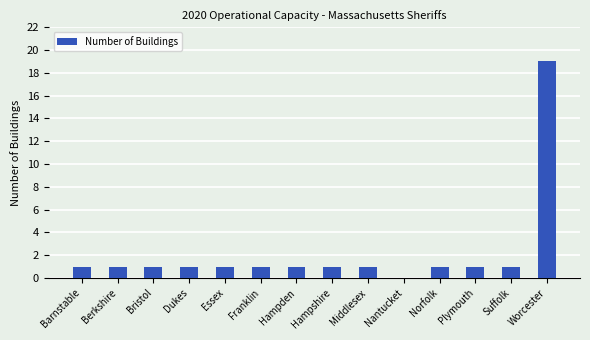

The chart shows a value of 1 at Suffolk. True or false?

True